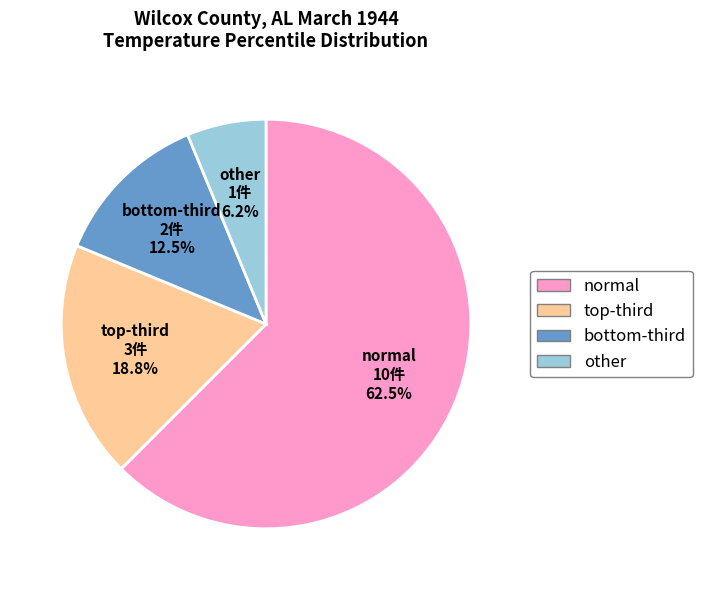

What is the majority slice?

normal